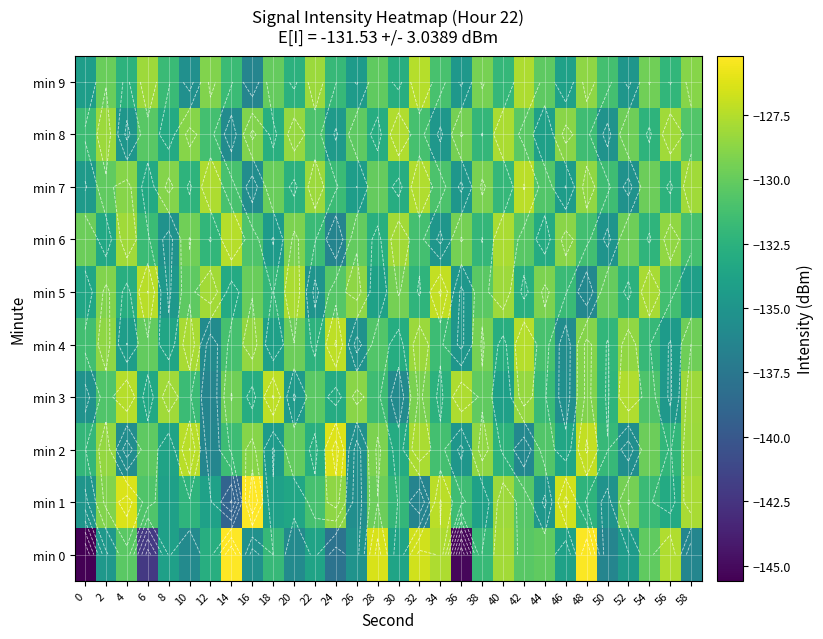

The value of min 3 at 8 is -128.1. True or false?

True